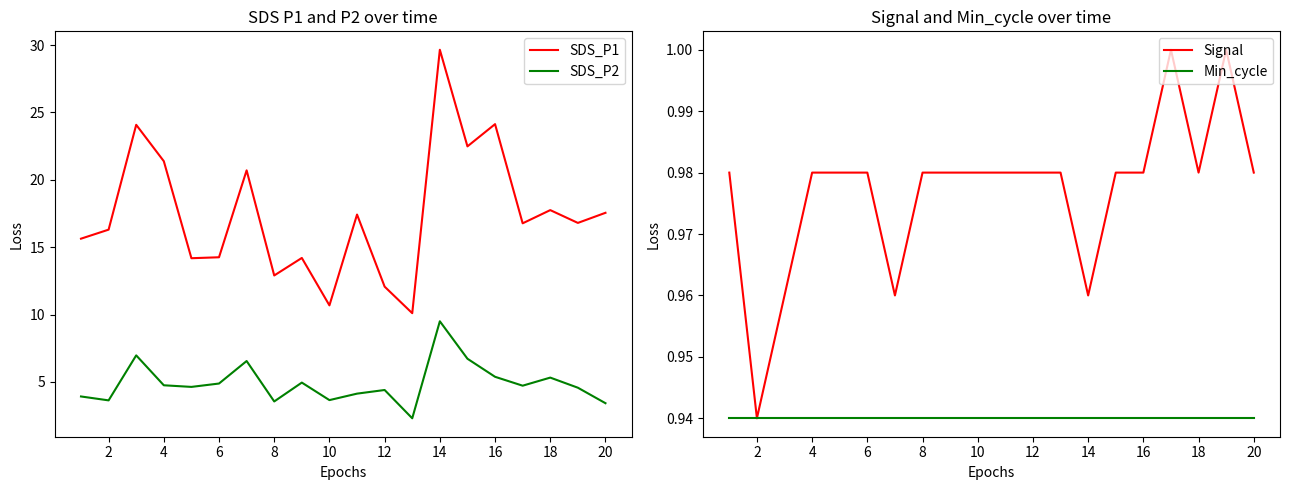

In SDS_P1, how many points are lower than both neighbors (excluding endpoints)?

7